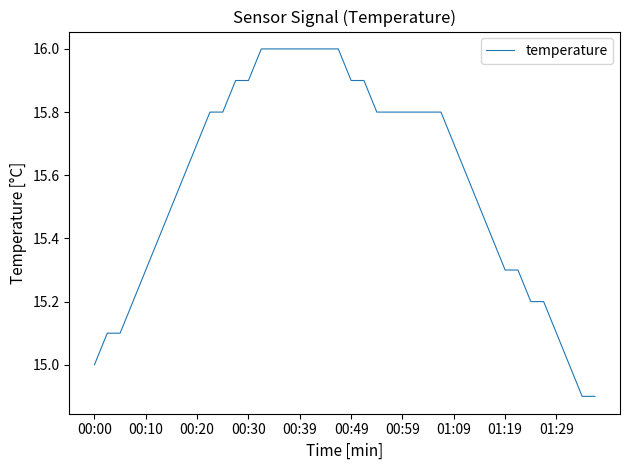

What is the minimum value shown in the chart?

14.9